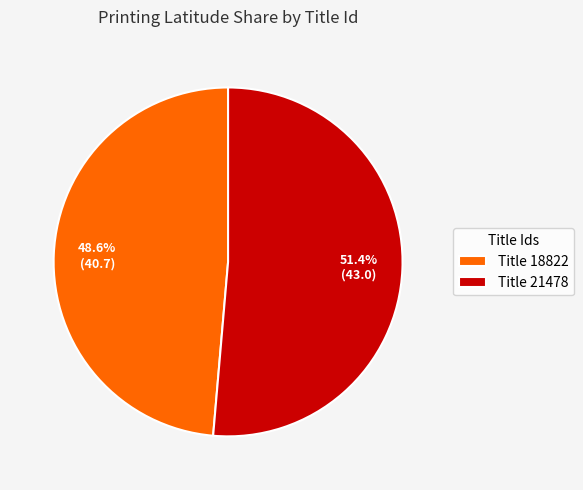

Is there a majority slice in this chart?

Yes